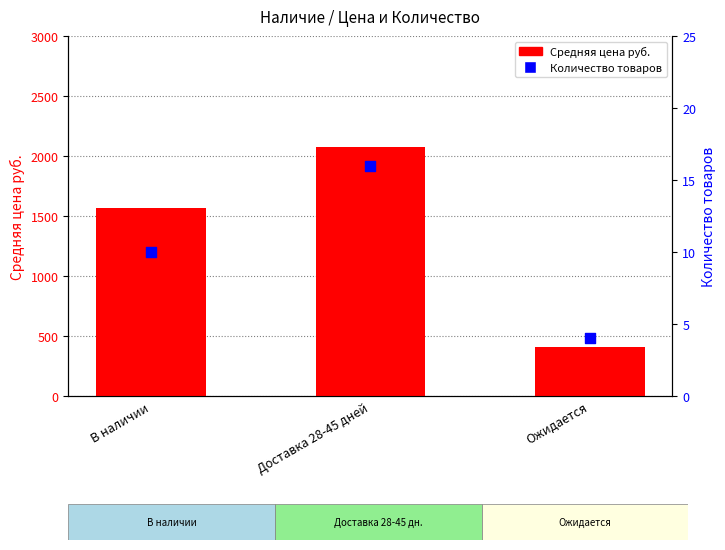

At how many categories does at least one series exceed 113?

3